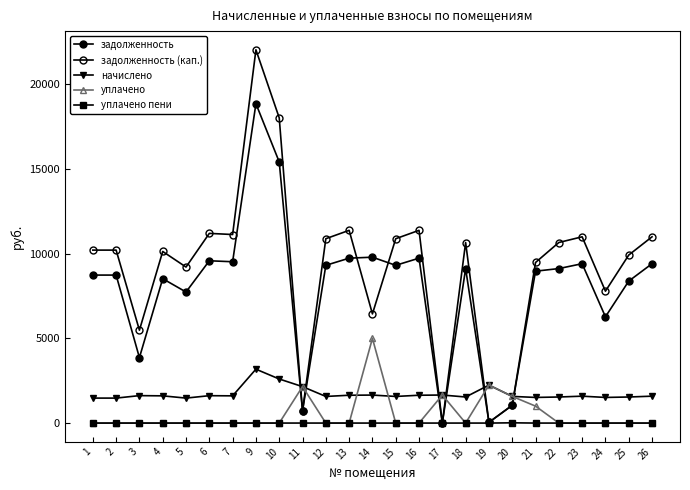

True or false: начислено and уплачено intersect in this chart.

True